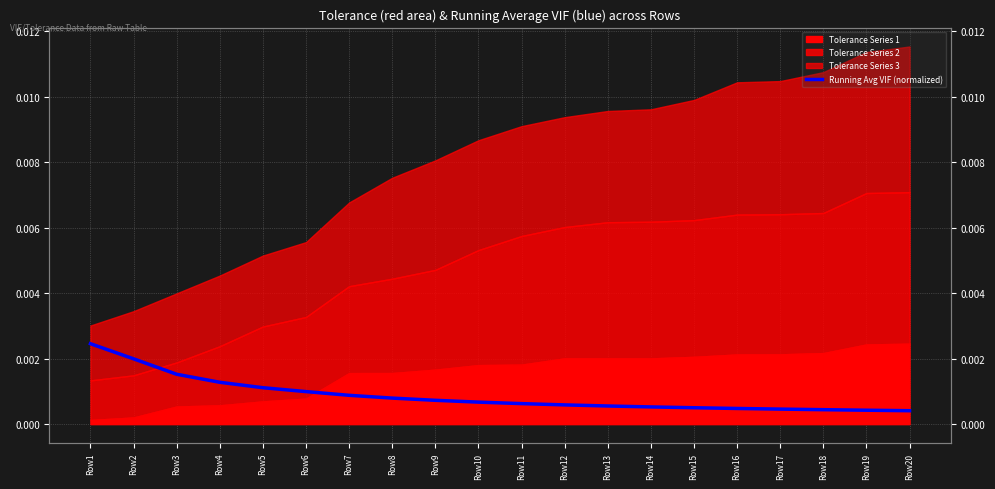

Reading right to left, extract all data points from this chart.

Row20=0.0	Row19=0.0	Row18=0.0	Row17=0.0	Row16=0.0	Row15=0.0	Row14=0.0	Row13=0.0	Row12=0.0	Row11=0.0	Row10=0.0	Row9=0.0	Row8=0.0	Row7=0.0	Row6=0.0	Row5=0.0	Row4=0.0	Row3=0.0	Row2=0.0	Row1=0.0